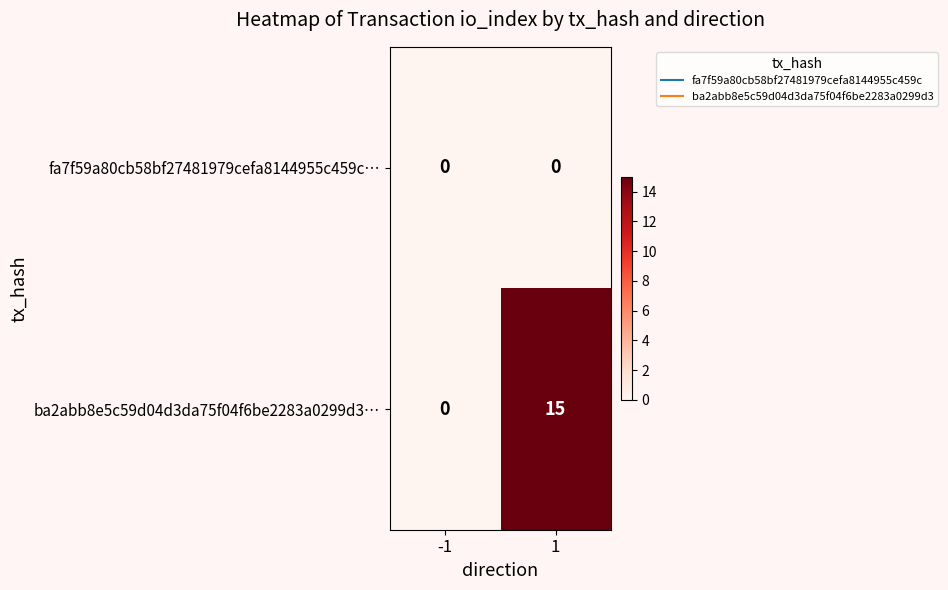

What is the highest value of the ba2abb8e5c59d04d3da75f04f6be2283a0299d3… series?

15